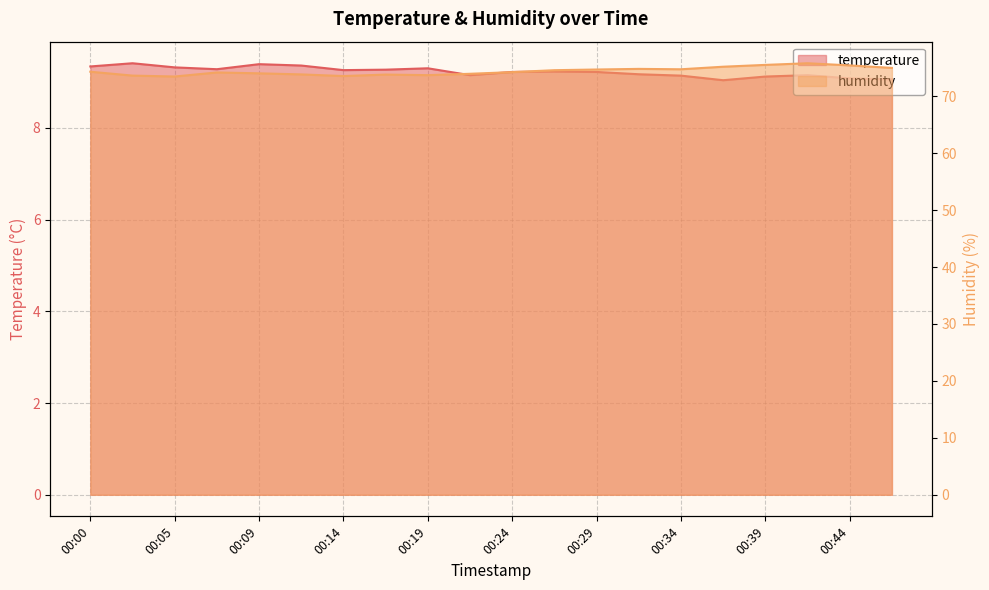

Rank the categories by humidity value from highest to lowest.

00:41, 00:39, 00:44, 00:36, 00:46, 00:31, 00:34, 00:29, 00:27, 00:00, 00:24, 00:07, 00:09, 00:22, 00:12, 00:17, 00:19, 00:02, 00:14, 00:05